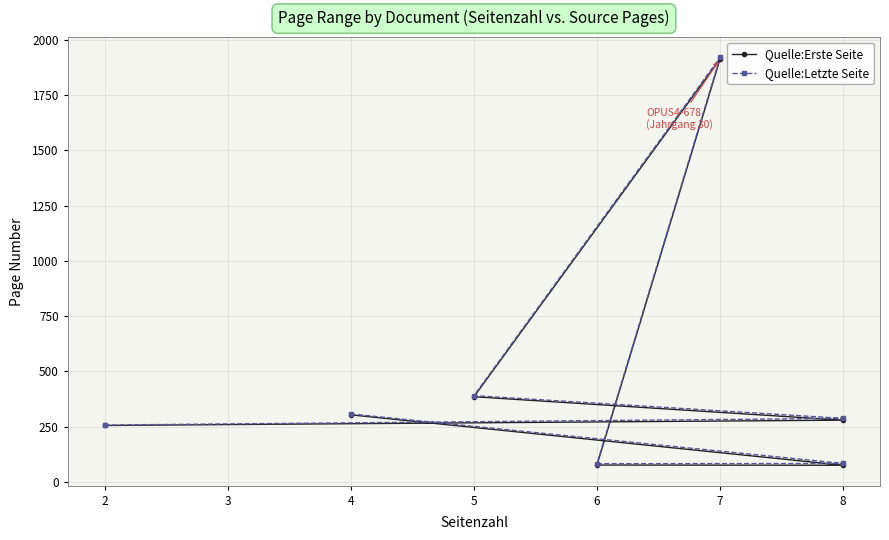

What is the total value across all series at 8?

566